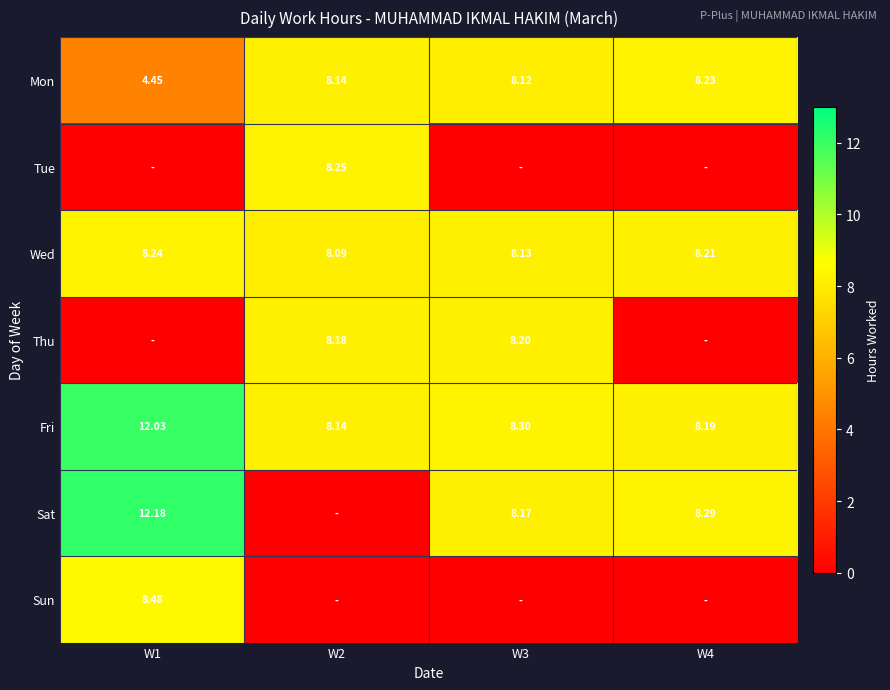

Is the value of Wed at W4 greater than the value of Sat at W3?

Yes